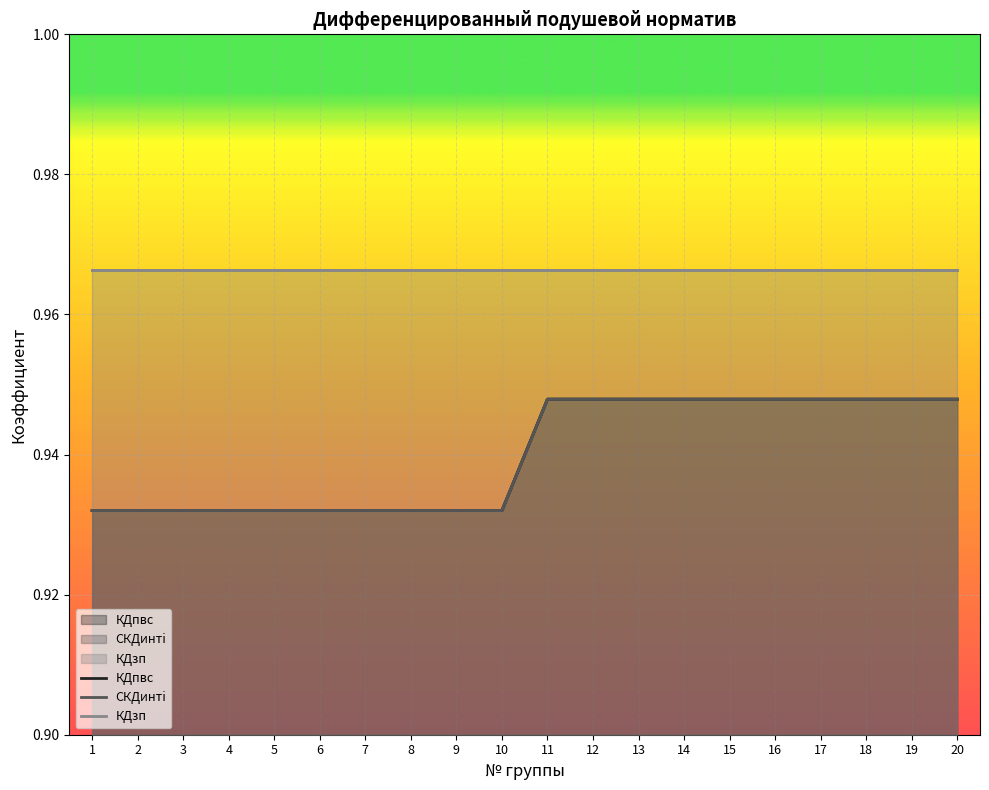

True or false: КДзп and КДпвс intersect in this chart.

False